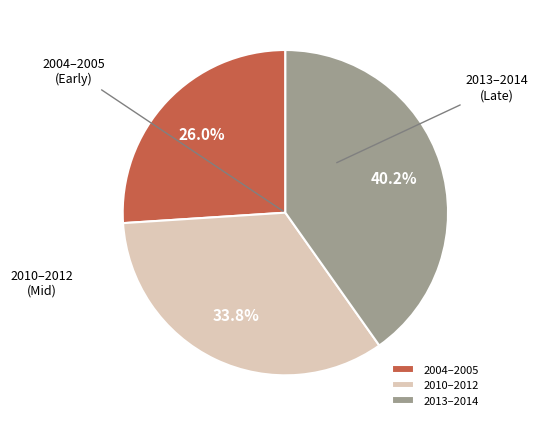

How many segments does this pie chart have?

3